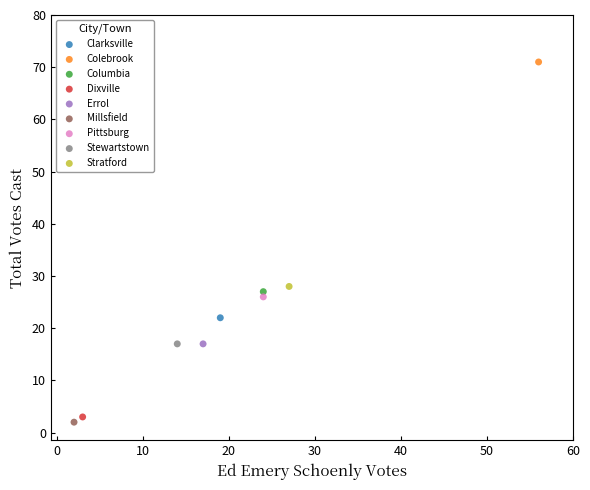

What are all the series names shown in the legend?

Clarksville, Colebrook, Columbia, Dixville, Errol, Millsfield, Pittsburg, Stewartstown, Stratford